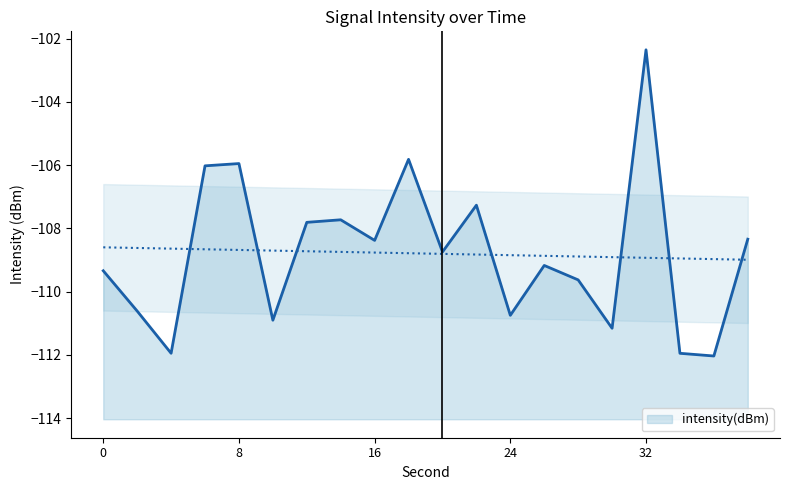

What is the sum of all values?

-2175.9